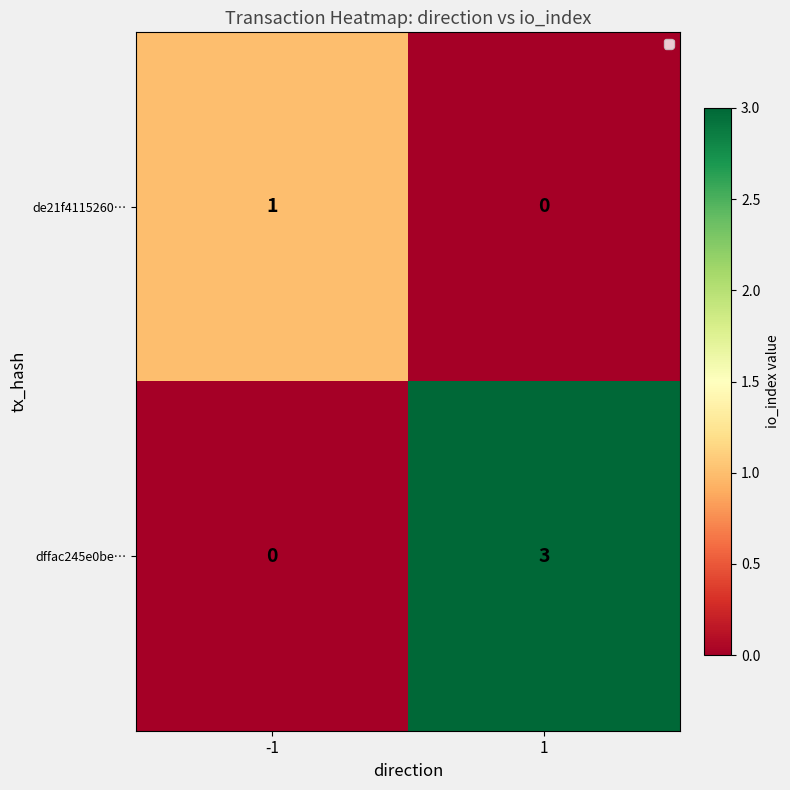

What is the sum of the dffac245e0be… values at 1 and -1?

3